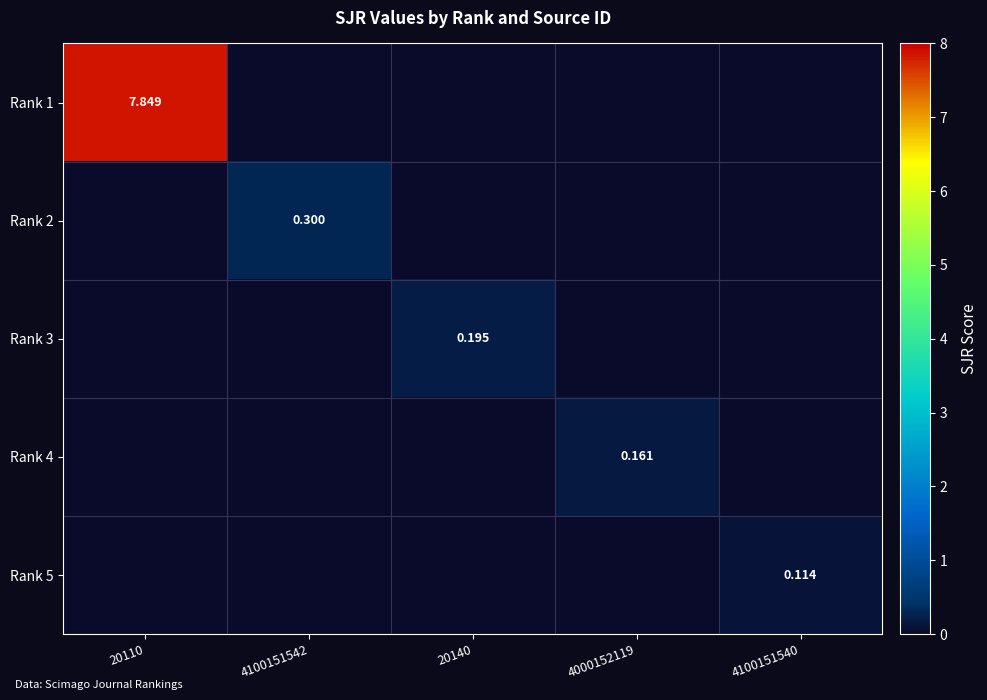

What is the spread (max minus min) of values at 20110?

7.8